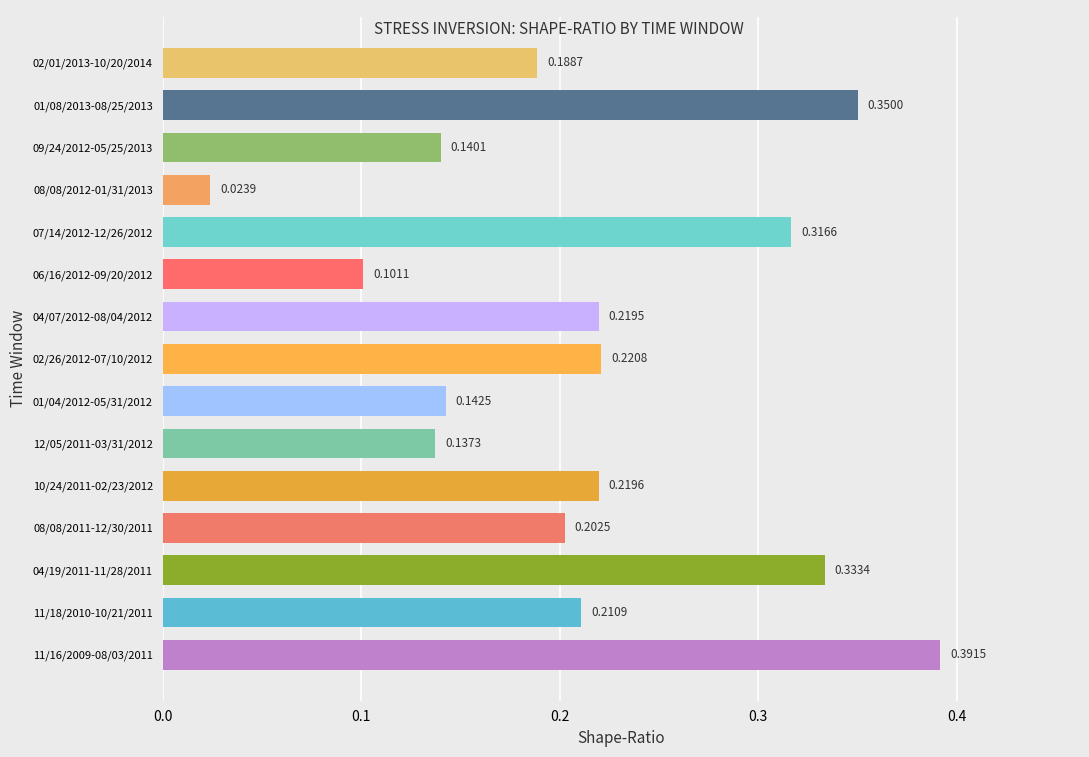

What is the sum of all values?

3.2